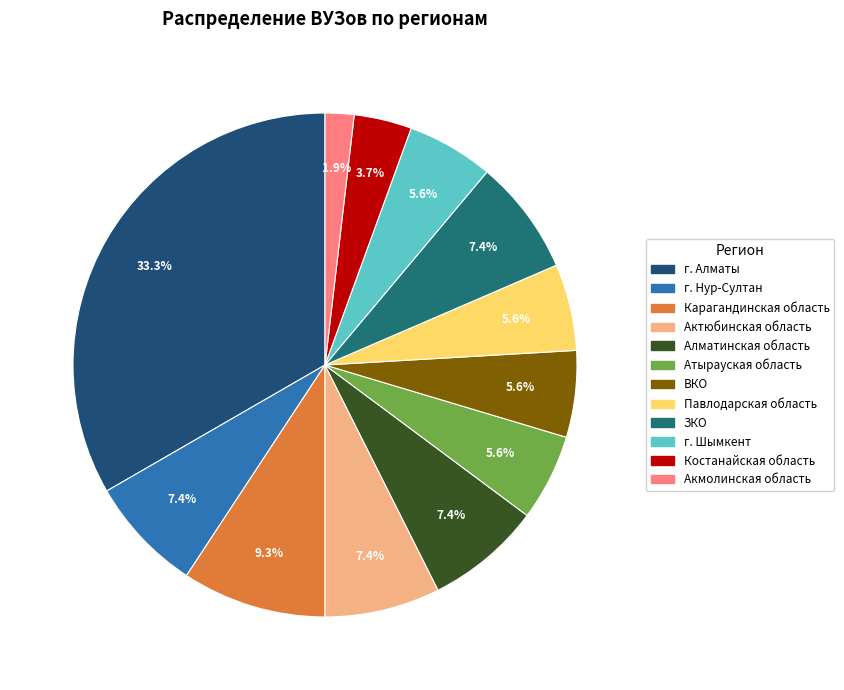

Count the number of slices in the pie.

12